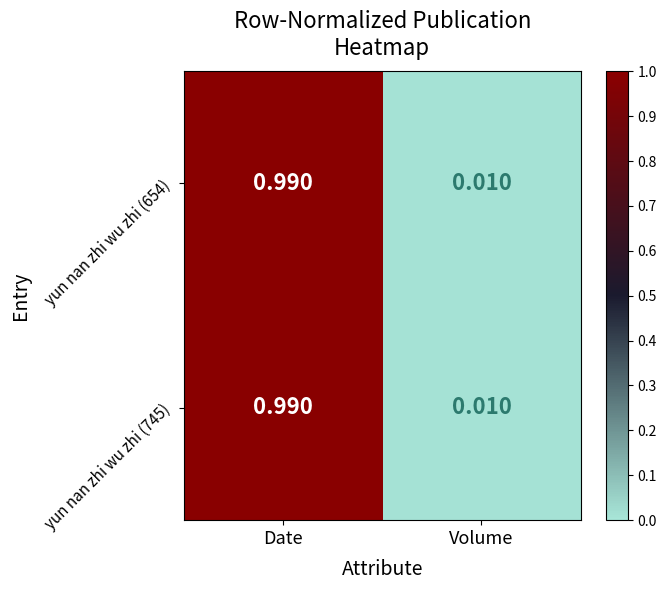

At which label is yun nan zhi wu zhi (745) closest to 0?

Volume